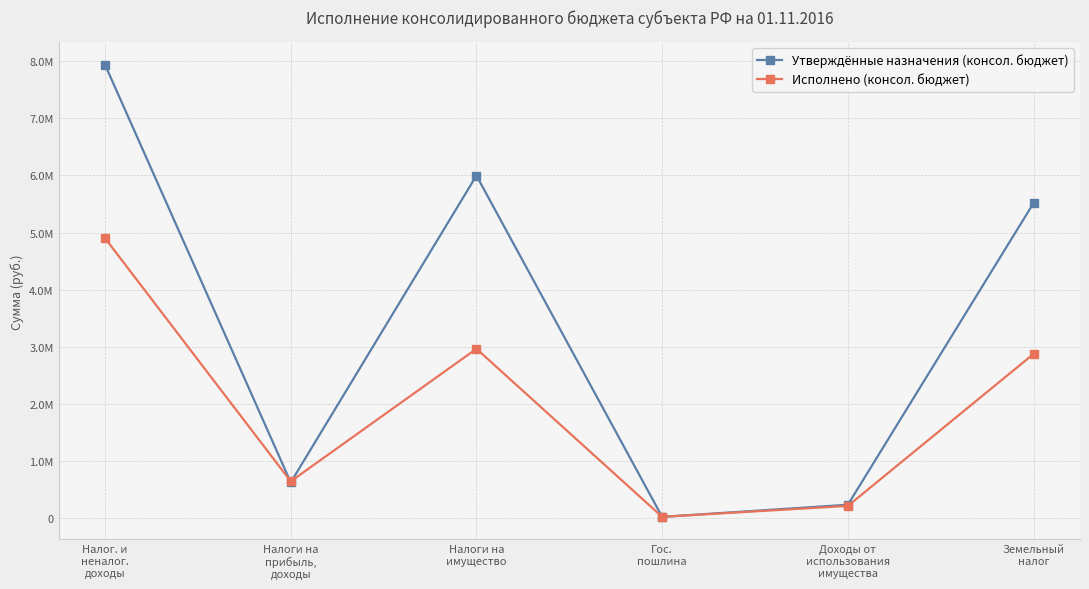

True or false: Утверждённые назначения (консол. бюджет) has a value of 13051.9 at Гос.
пошлина.

False